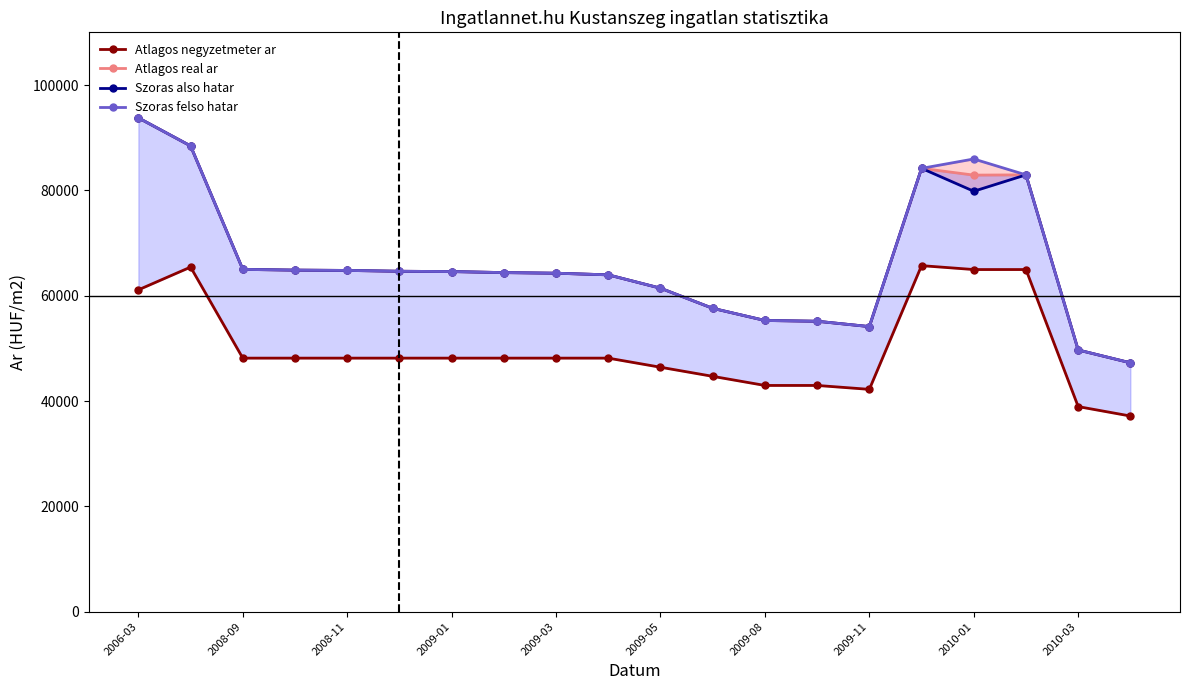

What is the value of the Atlagos real ar point at the 5th from the left?

64798